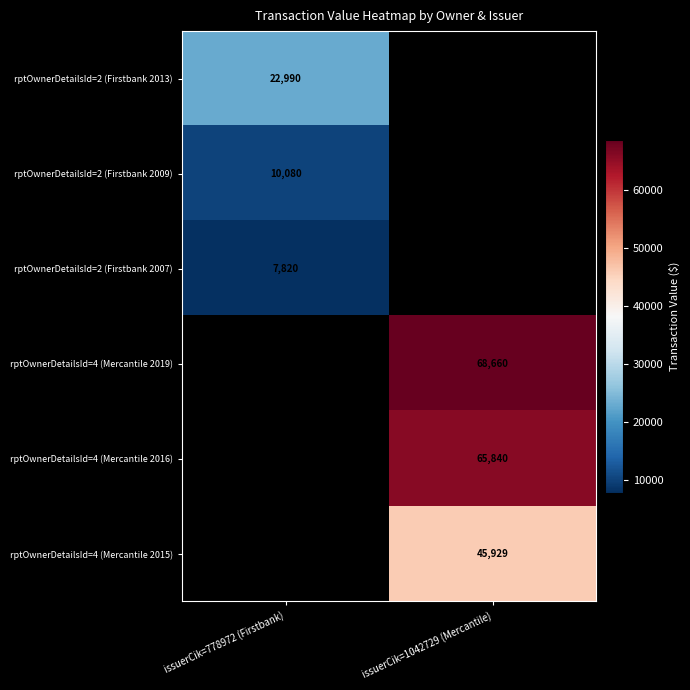

True or false: rptOwnerDetailsId=4 (Mercantile 2016) has a value of 65840 at issuerCik=1042729 (Mercantile).

True